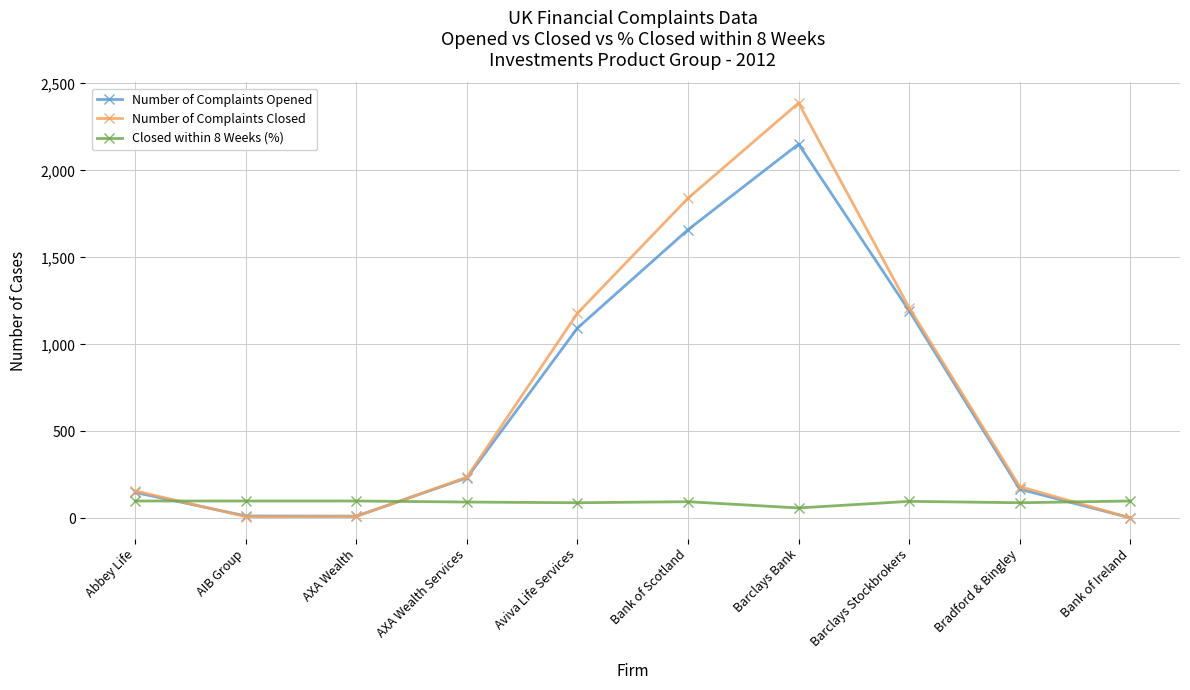

Which series has the largest total across all categories?

Number of Complaints Closed